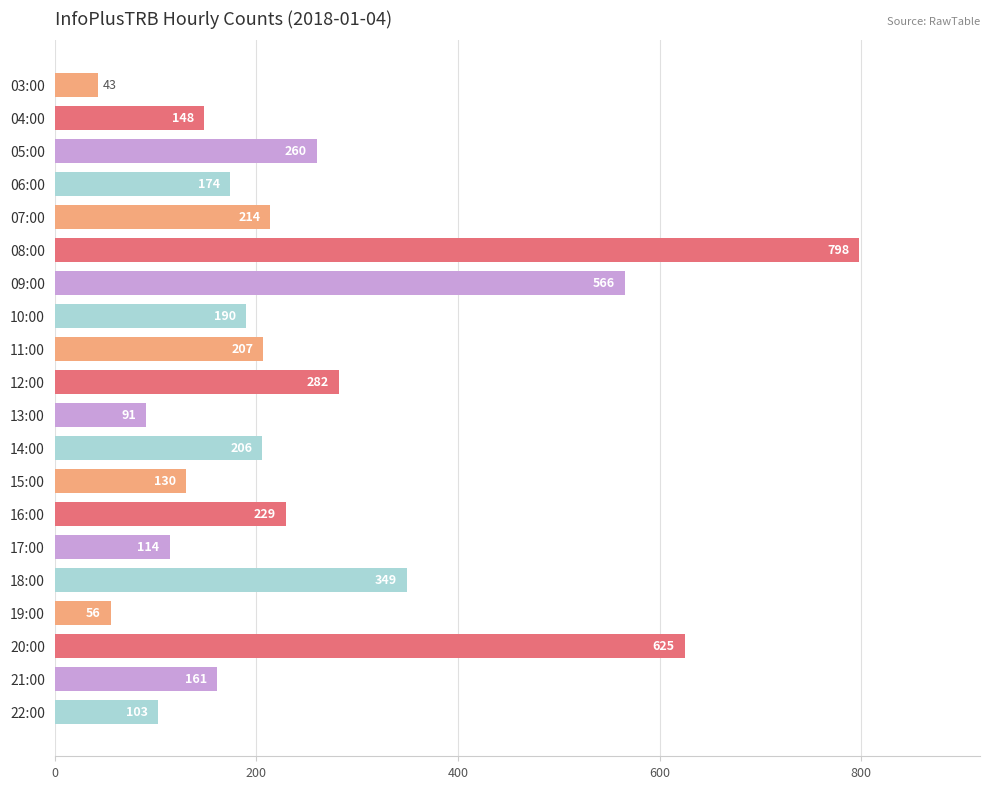

What is the value of the 18th bar from the top?

625